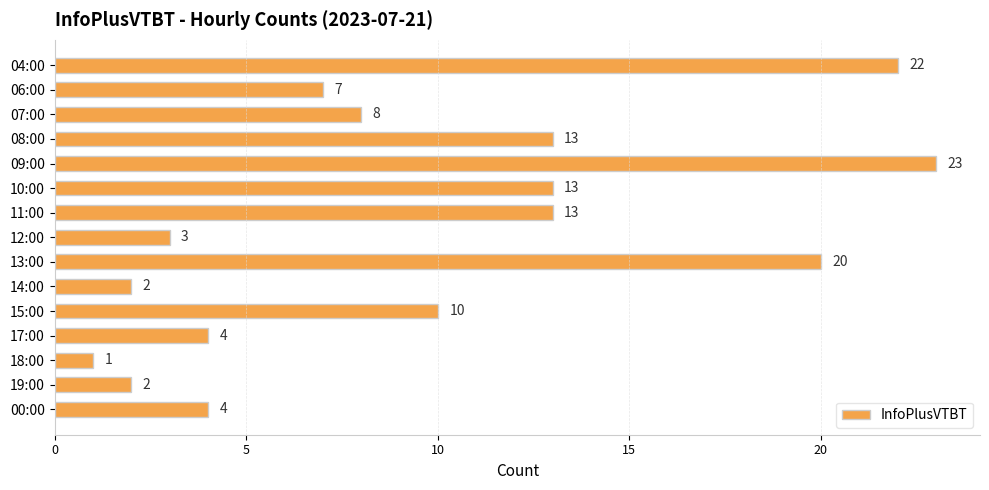

Reading top to bottom, what are all the values shown in this chart?

04:00=22	06:00=7	07:00=8	08:00=13	09:00=23	10:00=13	11:00=13	12:00=3	13:00=20	14:00=2	15:00=10	17:00=4	18:00=1	19:00=2	00:00=4